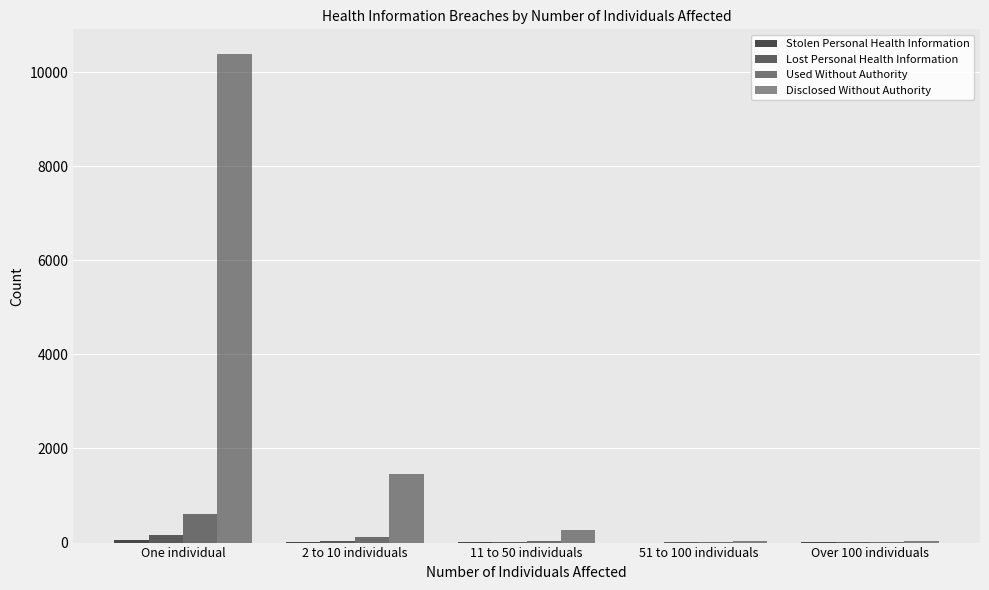

How many series are shown in this chart?

4